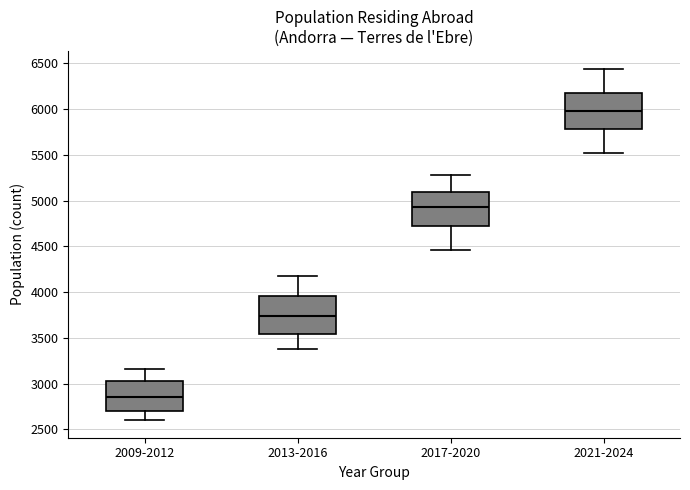

Reading left to right, transcribe this box plot: for each box, give where its median line is, the range the box spans, and where its two whiskers end, as read against the y-axis. The values are not printed on the chart, so give them approximately, as read against the axis.

2009-2012: median 2850, box 2700 to 3050, whiskers 2600 to 3150
2013-2016: median 3750, box 3550 to 3950, whiskers 3400 to 4200
2017-2020: median 4950, box 4750 to 5100, whiskers 4450 to 5300
2021-2024: median 6000, box 5800 to 6150, whiskers 5500 to 6450